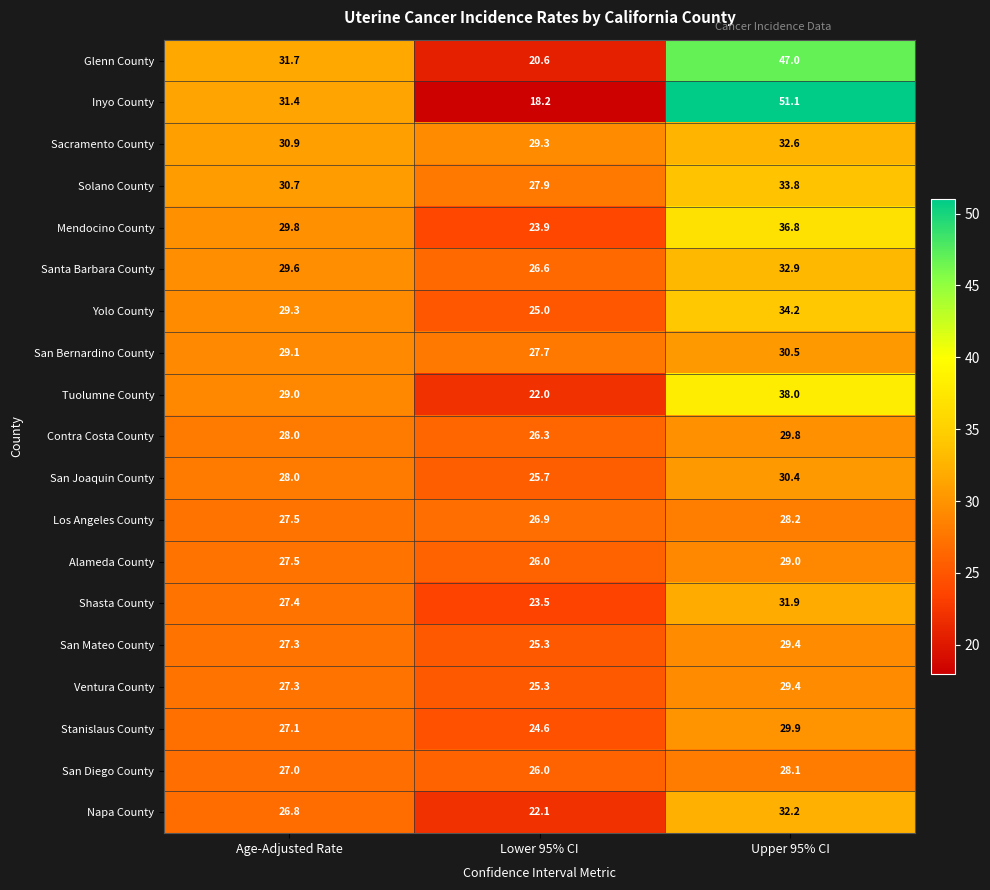

Read the Shasta County value at Age-Adjusted Rate.

27.4